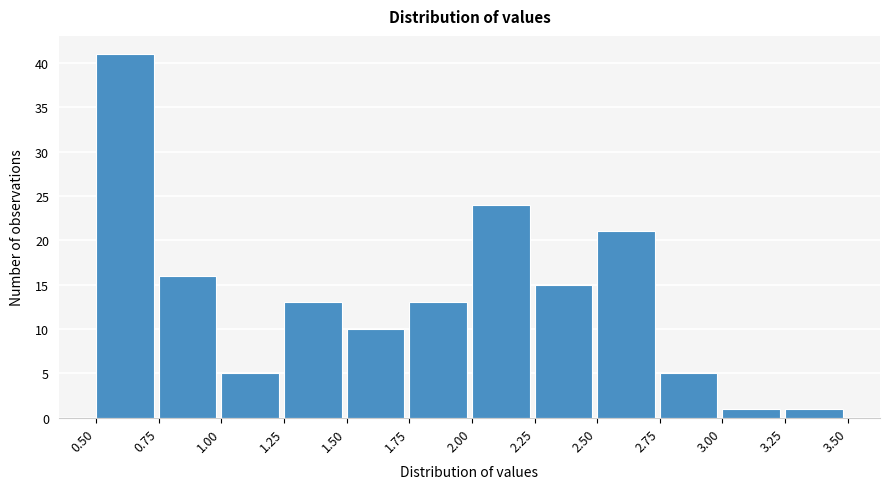

Reading left to right, transcribe this chart: for each bar, give the range it covers on the x-axis and its height. The values are not printed on the chart, so give them approximately, as read against the axis.

0.50 to 0.75: 41
0.75 to 1.00: 16
1.00 to 1.25: 5
1.25 to 1.50: 13
1.50 to 1.75: 10
1.75 to 2.00: 13
2.00 to 2.25: 24
2.25 to 2.50: 15
2.50 to 2.75: 21
2.75 to 3.00: 5
3.00 to 3.25: 1
3.25 to 3.50: 1